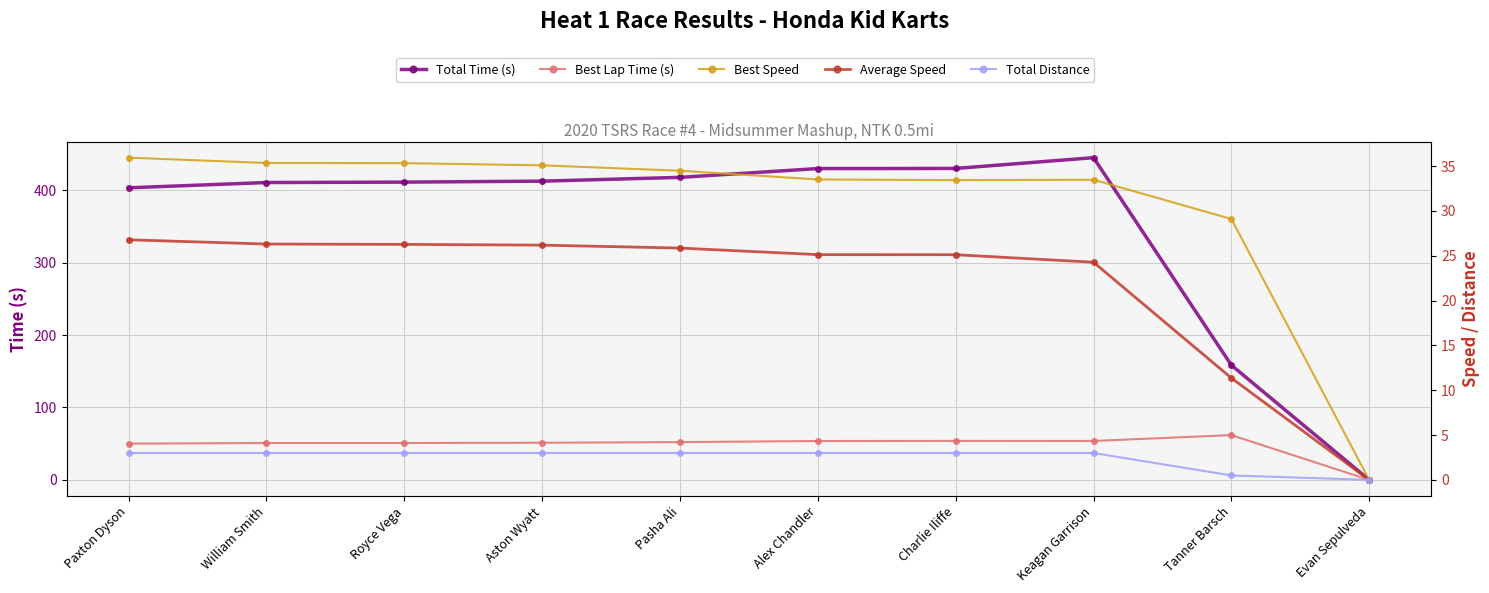

Is it true that Total Time (s) equals 0.0 at Evan Sepulveda?

True